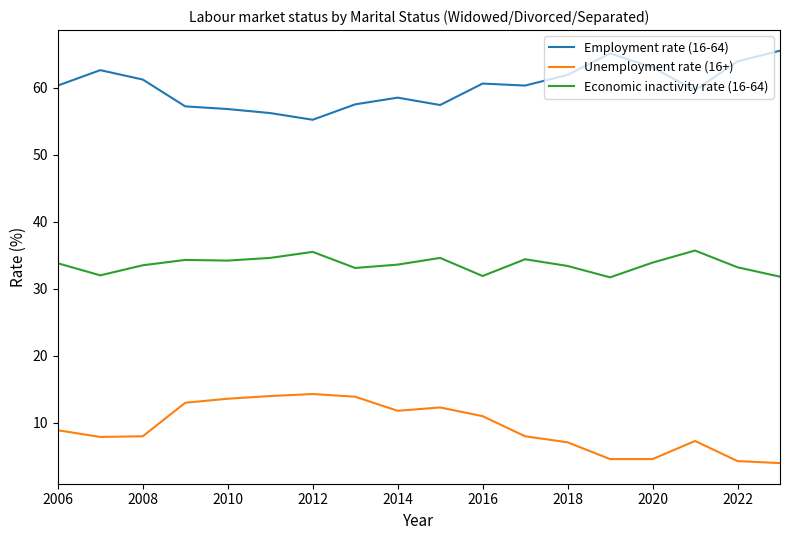

List the series in order of their peak value, highest first.

Employment rate (16-64), Economic inactivity rate (16-64), Unemployment rate (16+)